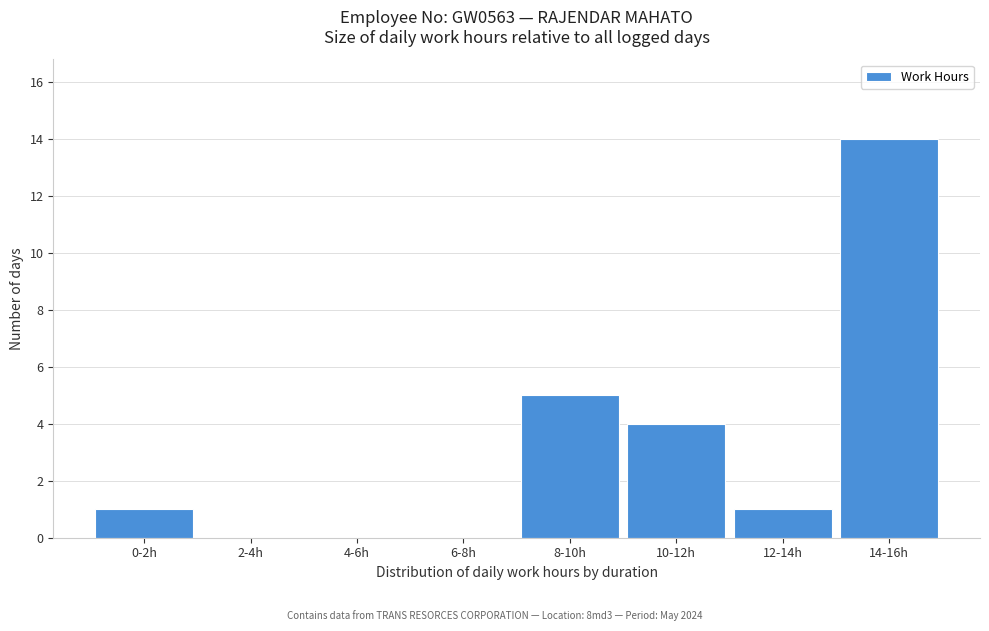

Reading left to right, what are all the values shown in this chart?

0-2h=1	2-4h=0	4-6h=0	6-8h=0	8-10h=5	10-12h=4	12-14h=1	14-16h=14